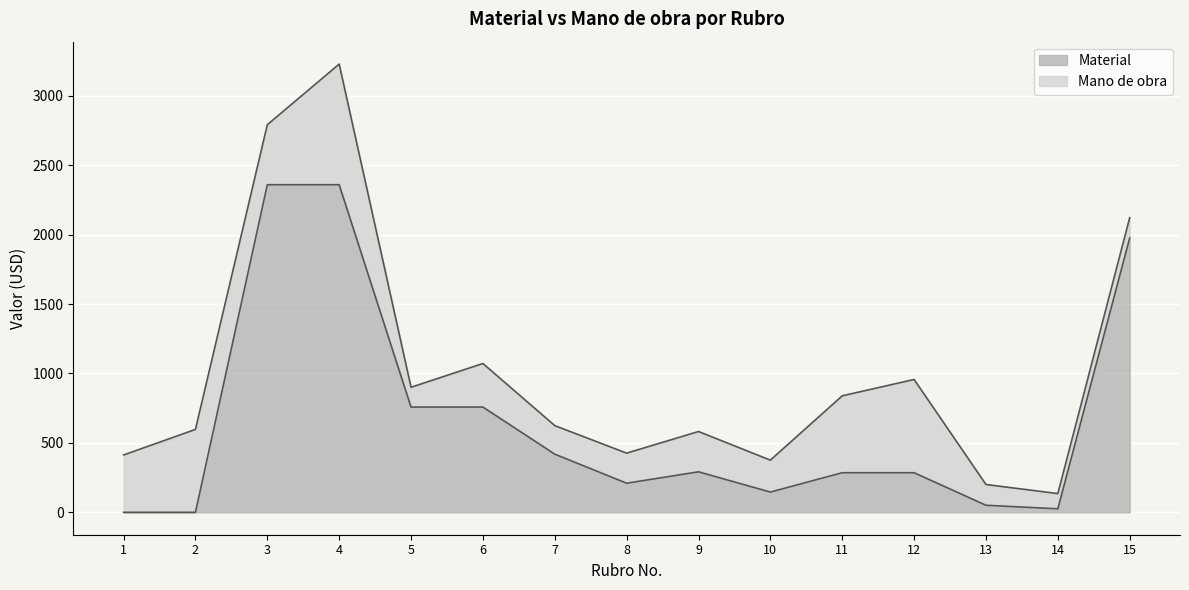

What is the change in value from 9 to 10?

-145.8